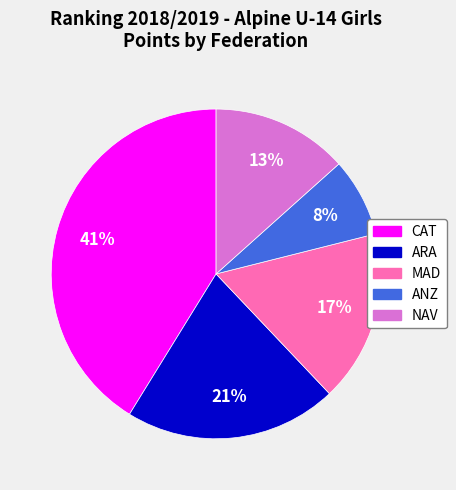

Rank the categories by value from lowest to highest.

ANZ, NAV, MAD, ARA, CAT